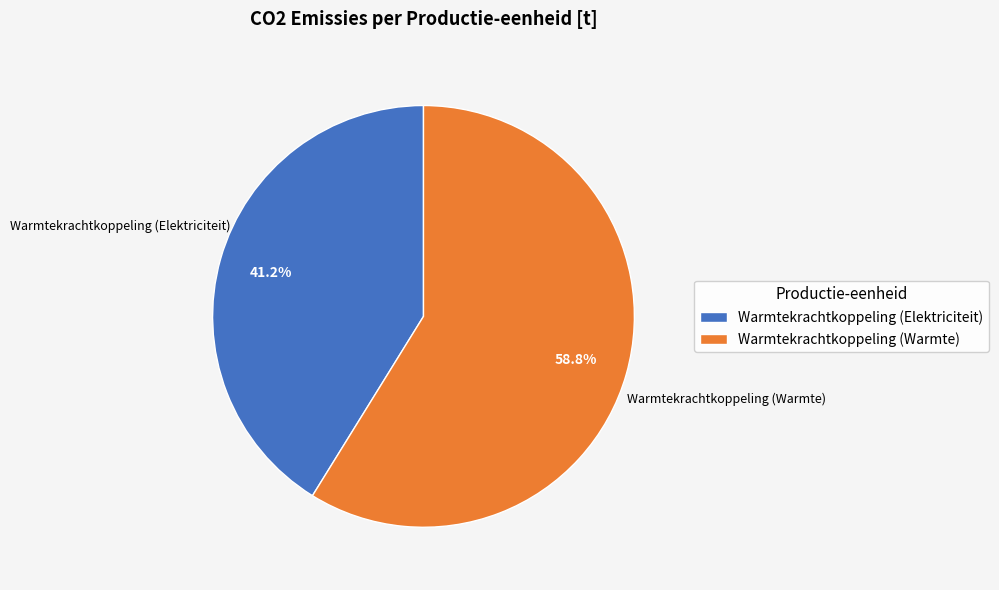

What is the ratio of the value at Warmtekrachtkoppeling (Elektriciteit) to the value at Warmtekrachtkoppeling (Warmte)?

0.7